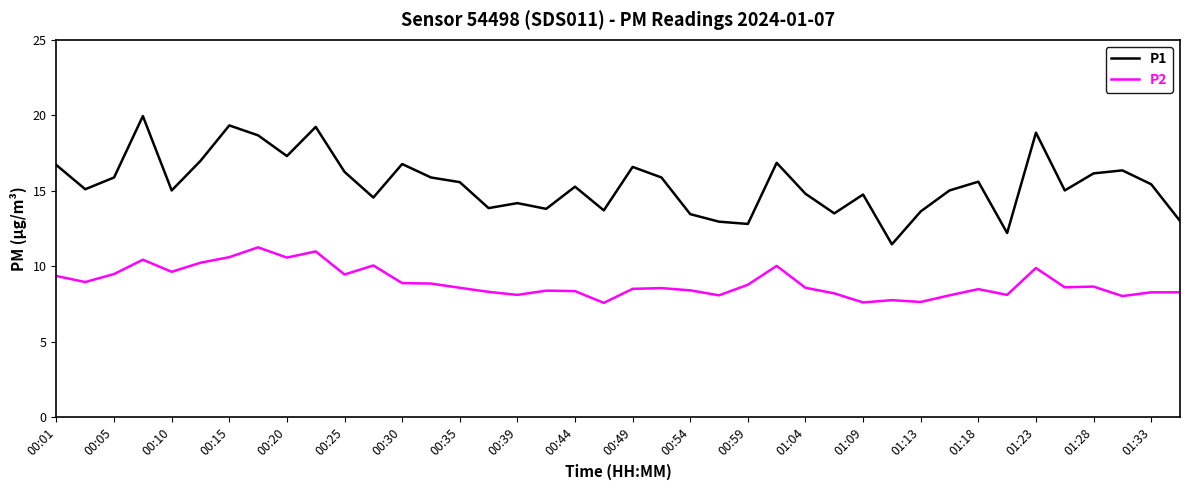

What is the difference between the maximum and minimum values in the P2 series?

3.7